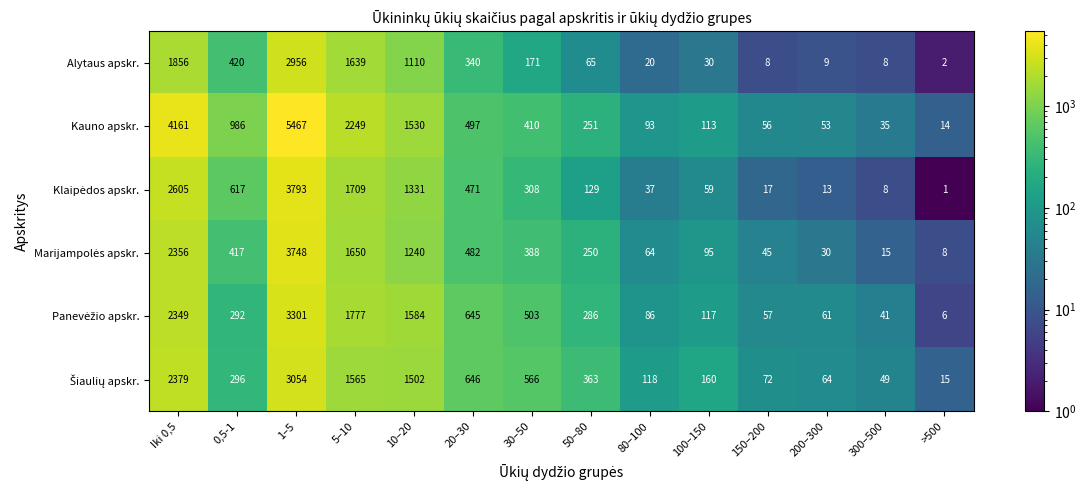

What is the difference between the maximum and second lowest values in the Kauno apskr. series?

5432